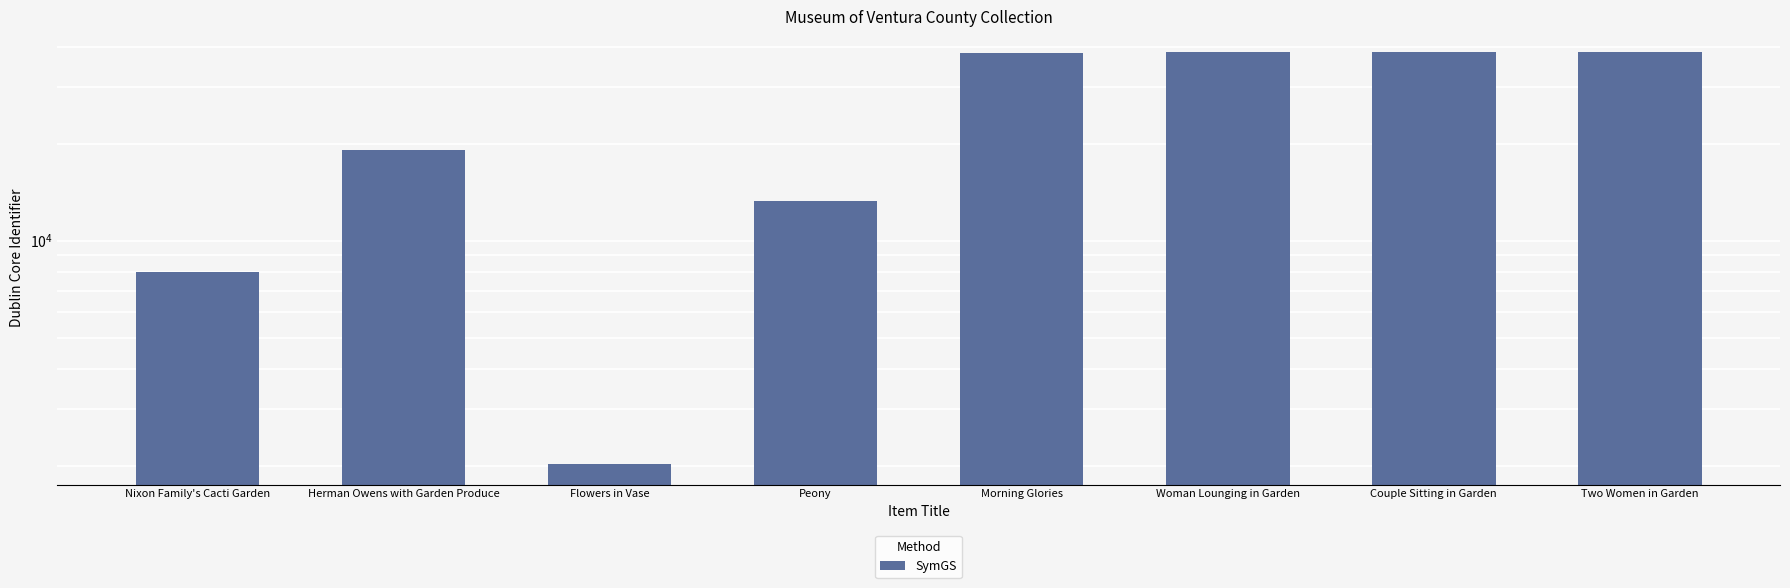

What is the sum of all values?

196420